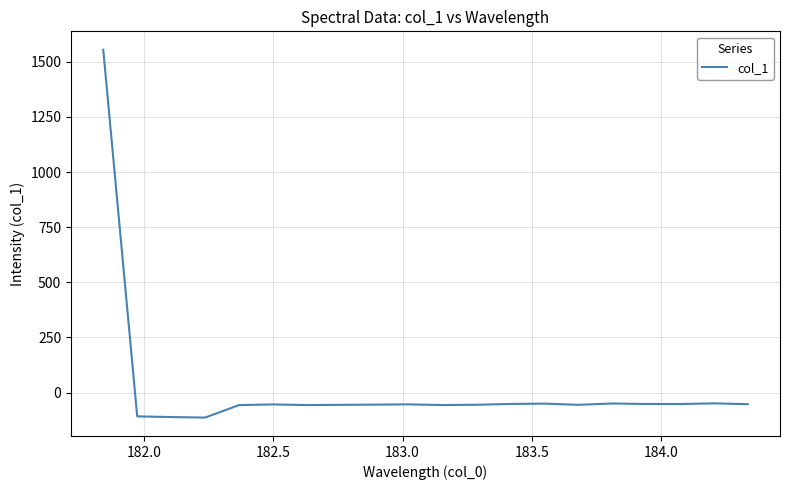

What is the smallest value displayed?

-113.6